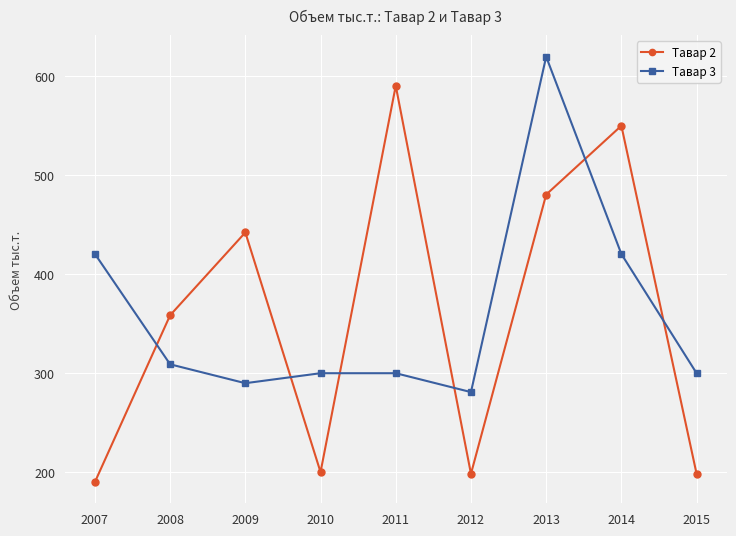

What is the sum of the Тавар 3 values at 2007 and 2014?

841.1